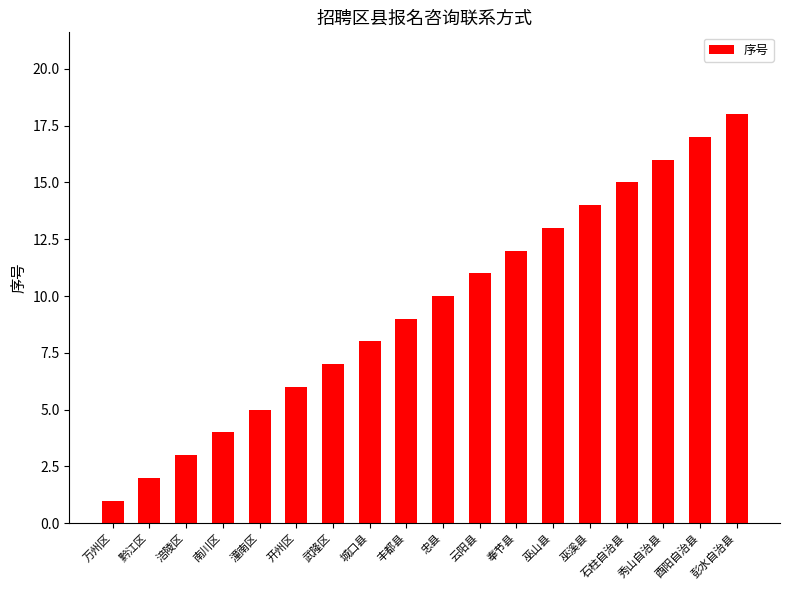

Is it true that the value at 潼南区 is 9?

False